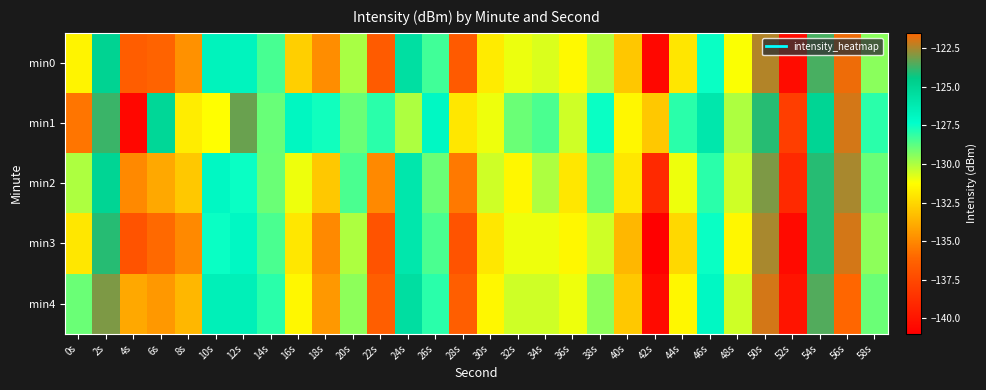

Reading left to right, extract all data points from this chart.

min0: 0s=-131.6	2s=-124.9	4s=-136.5	6s=-136.2	8s=-134.7	10s=-126.7	12s=-126.8	14s=-128.4	16s=-132.7	18s=-134.9	20s=-129.9	22s=-136.6	24s=-125.6	26s=-128.3	28s=-136.7	30s=-131.9	32s=-131.0	34s=-130.7	36s=-131.4	38s=-130.1	40s=-133.0	42s=-140.6	44s=-132.0	46s=-127.5	48s=-131.2	50s=-122.4	52s=-140.4	54s=-123.6	56s=-121.7	58s=-129.5
min1: 0s=-135.6	2s=-123.8	4s=-140.7	6s=-125.1	8s=-131.8	10s=-131.3	12s=-123.2	14s=-128.9	16s=-126.9	18s=-127.6	20s=-129.0	22s=-128.0	24s=-130.0	26s=-127.0	28s=-132.0	30s=-131.0	32s=-129.0	34s=-128.5	36s=-130.5	38s=-127.5	40s=-131.5	42s=-133.0	44s=-128.0	46s=-126.0	48s=-130.0	50s=-124.0	52s=-138.0	54s=-125.0	56s=-122.0	58s=-128.0
min2: 0s=-130.0	2s=-125.0	4s=-135.0	6s=-134.0	8s=-133.0	10s=-127.0	12s=-127.5	14s=-129.0	16s=-131.0	18s=-133.0	20s=-128.5	22s=-135.0	24s=-126.0	26s=-129.0	28s=-135.5	30s=-130.5	32s=-131.5	34s=-130.0	36s=-132.0	38s=-129.0	40s=-132.0	42s=-139.0	44s=-131.0	46s=-128.0	48s=-130.5	50s=-123.0	52s=-139.0	54s=-124.0	56s=-122.5	58s=-129.0
min3: 0s=-132.0	2s=-124.0	4s=-137.0	6s=-136.0	8s=-135.0	10s=-127.5	12s=-127.0	14s=-128.5	16s=-132.0	18s=-135.0	20s=-130.0	22s=-137.0	24s=-126.0	26s=-128.5	28s=-137.0	30s=-132.0	32s=-131.0	34s=-131.0	36s=-131.5	38s=-130.5	40s=-133.5	42s=-141.0	44s=-132.5	46s=-127.5	48s=-131.5	50s=-122.5	52s=-140.5	54s=-124.0	56s=-122.0	58s=-129.5
min4: 0s=-129.0	2s=-123.0	4s=-134.0	6s=-134.5	8s=-133.5	10s=-126.5	12s=-126.5	14s=-128.0	16s=-131.5	18s=-134.5	20s=-129.5	22s=-136.5	24s=-125.5	26s=-128.0	28s=-136.5	30s=-131.5	32s=-130.5	34s=-130.5	36s=-131.0	38s=-129.5	40s=-133.0	42s=-140.5	44s=-131.5	46s=-127.0	48s=-130.5	50s=-122.0	52s=-140.0	54s=-123.5	56s=-121.5	58s=-129.0